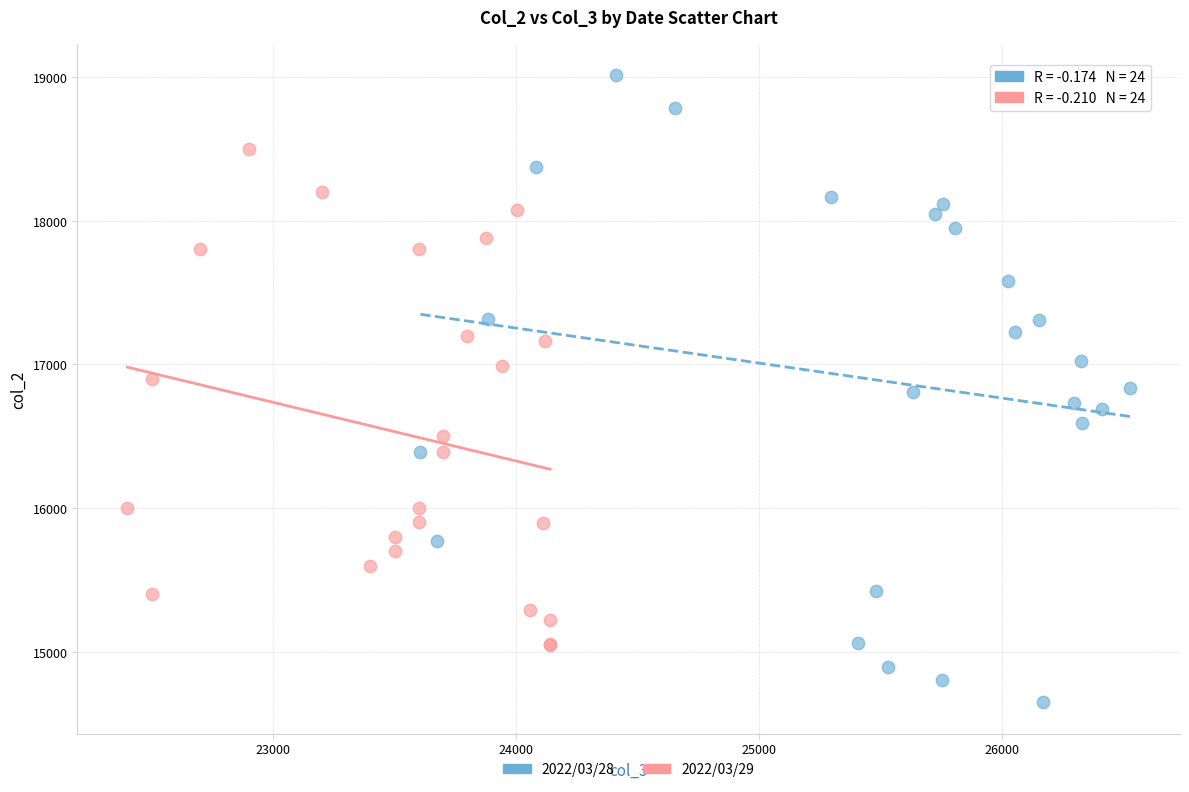

Which series has the largest Y range (max minus min)?

2022/03/28